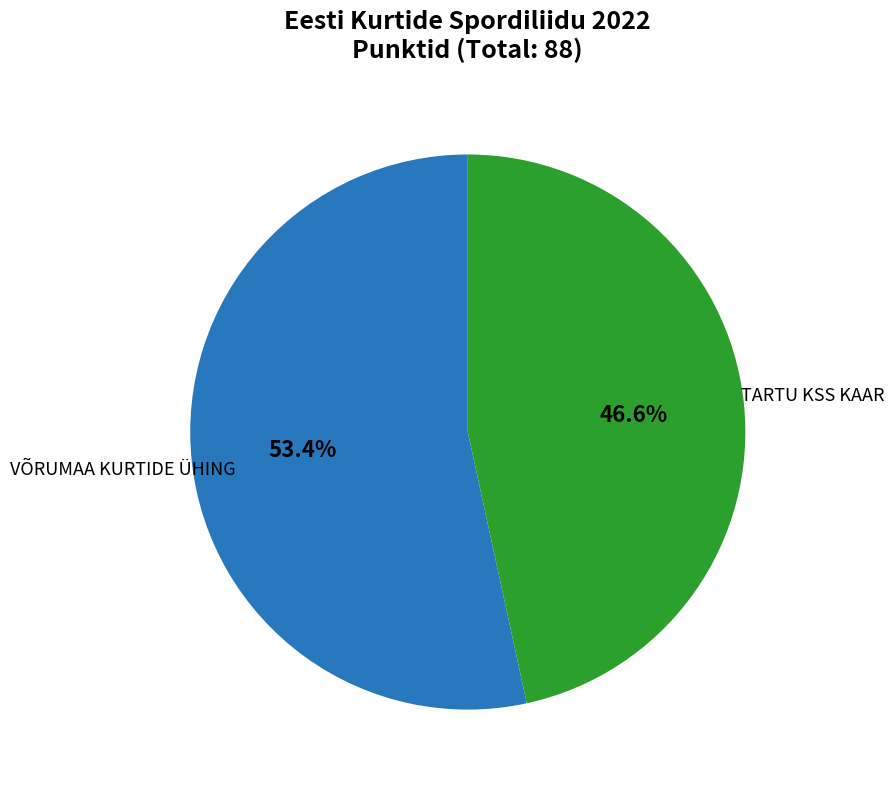

Is there a majority slice in this chart?

Yes